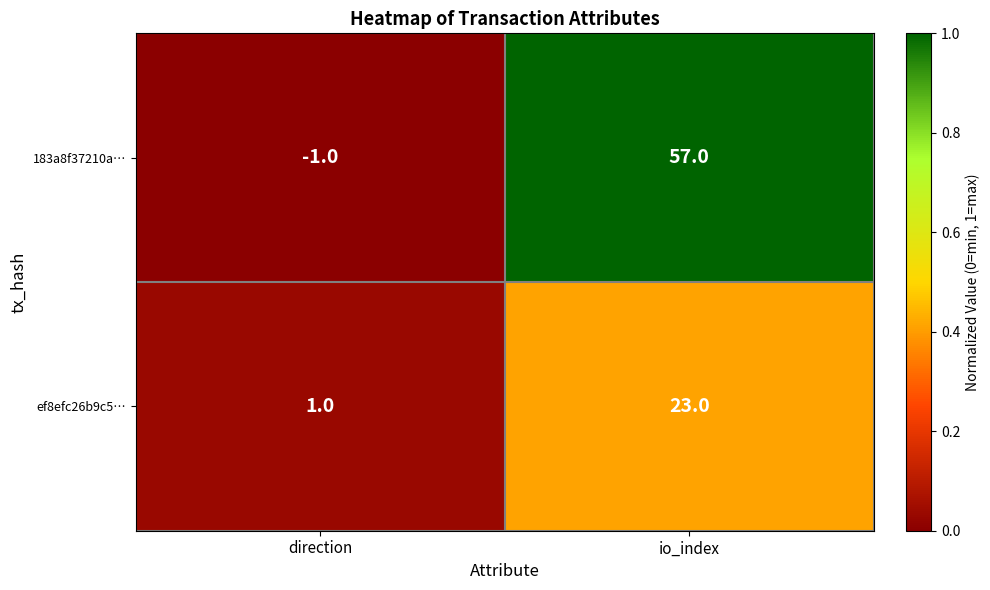

What is the difference between the ef8efc26b9c5… values at io_index and direction?

22